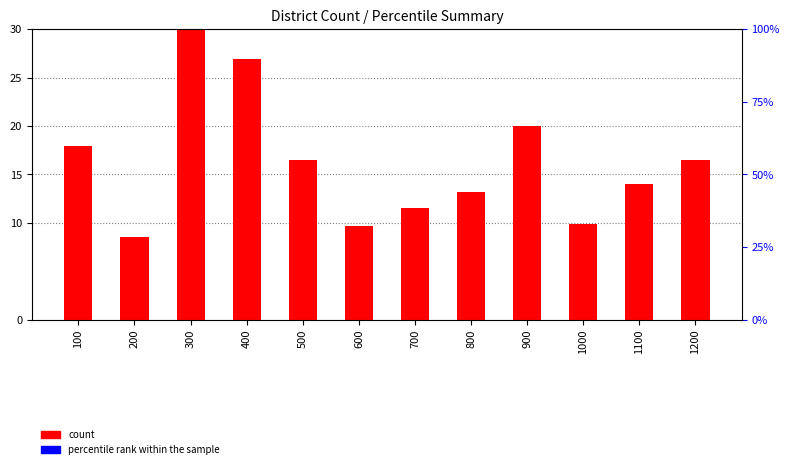

At which label is count closest to 19?

900